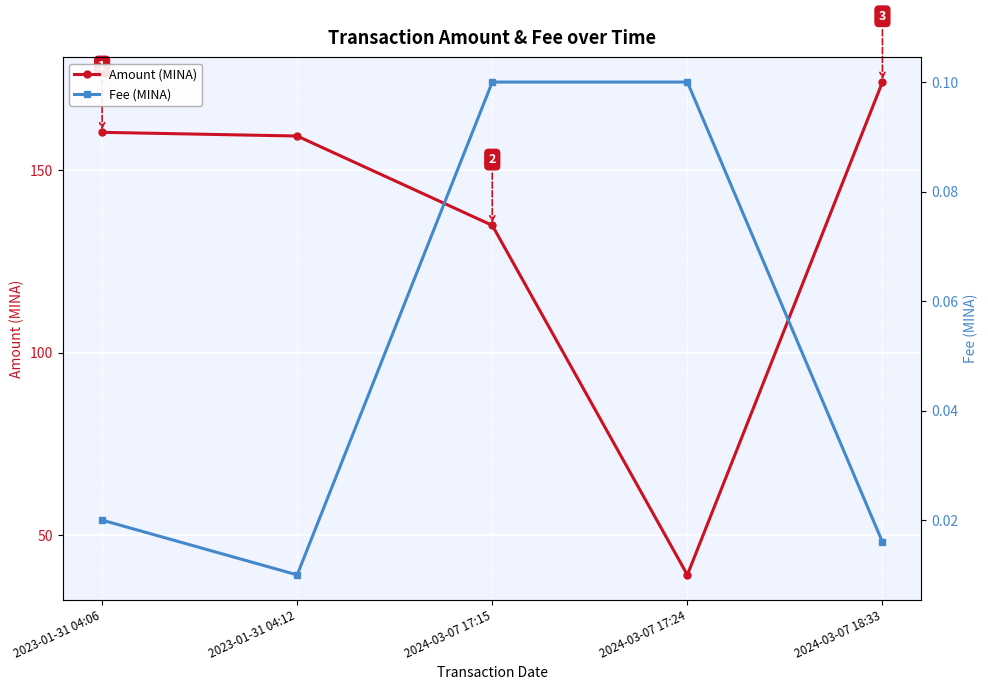

What is the maximum value for Fee (MINA)?

0.1